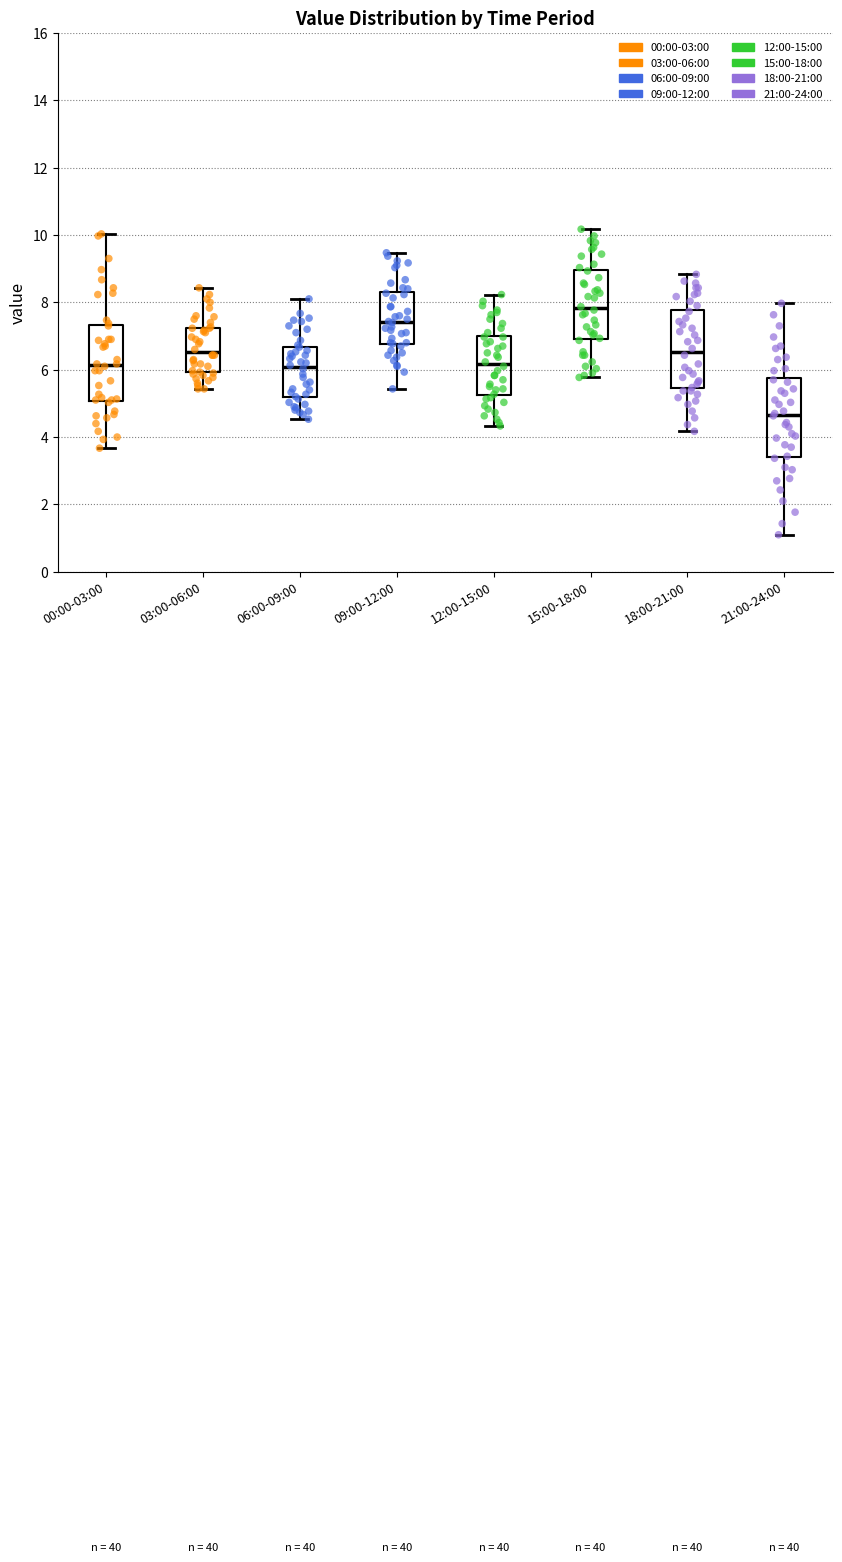

Which box has the highest median line?

15:00-18:00